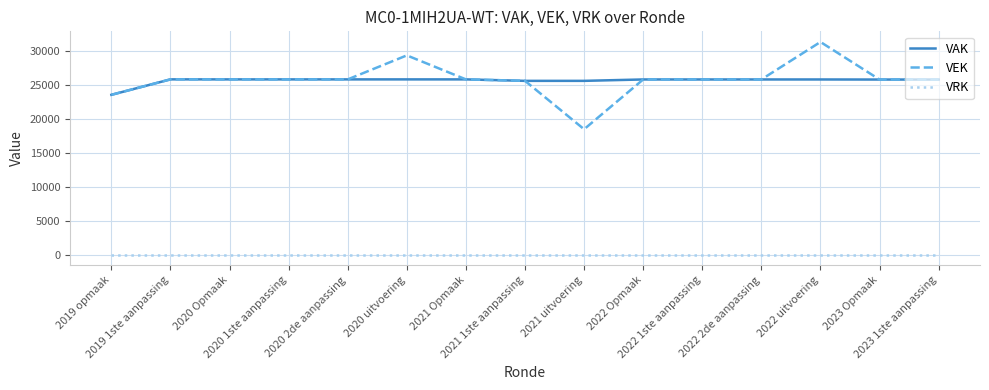

What is the sum of all VAK values?

383551